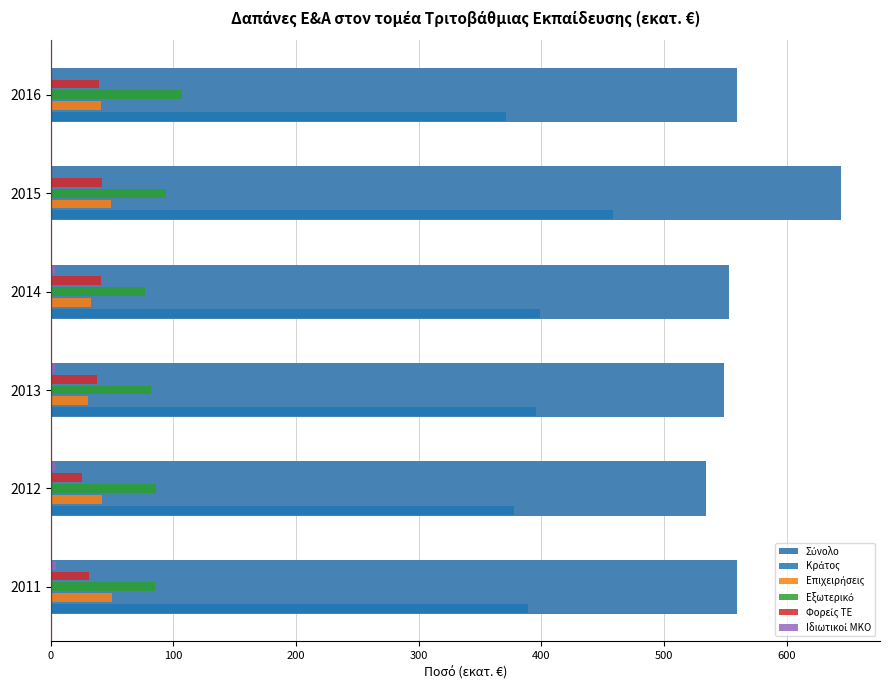

At which category is the sum across all series the highest?

2015